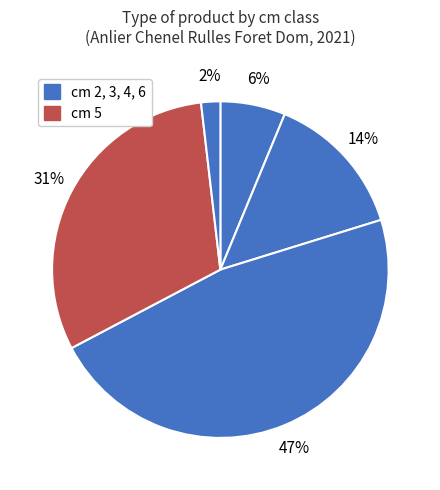

How many segments does this pie chart have?

5